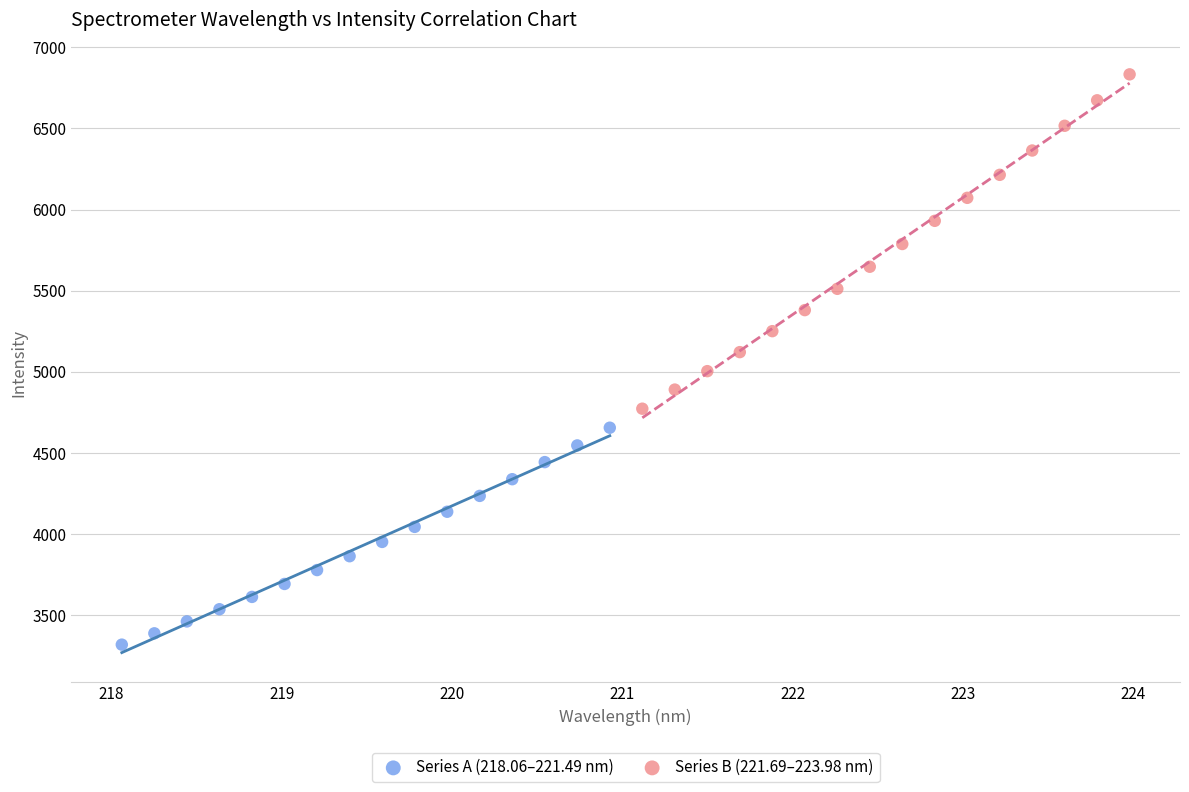

Which series contains the highest Y value?

Series B (221.69–223.98 nm)